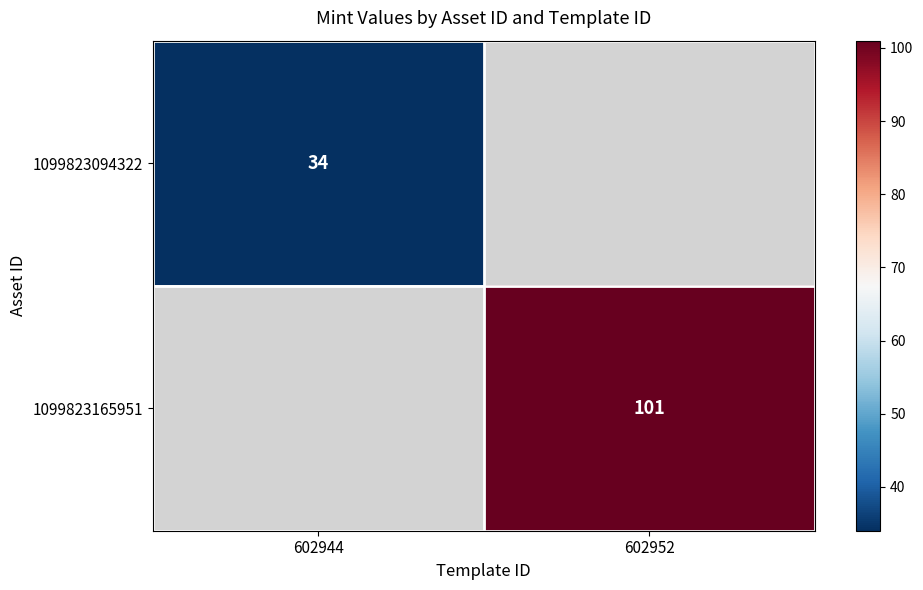

What is the greatest value displayed?

101